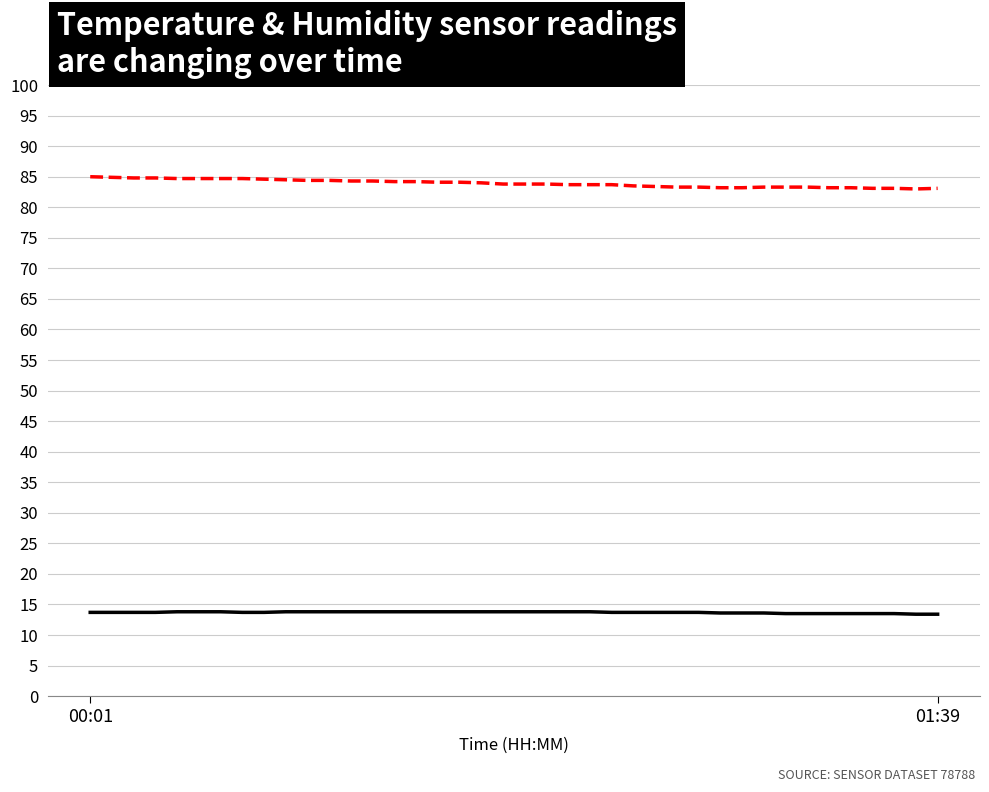

What is the minimum value for temperature?

13.4